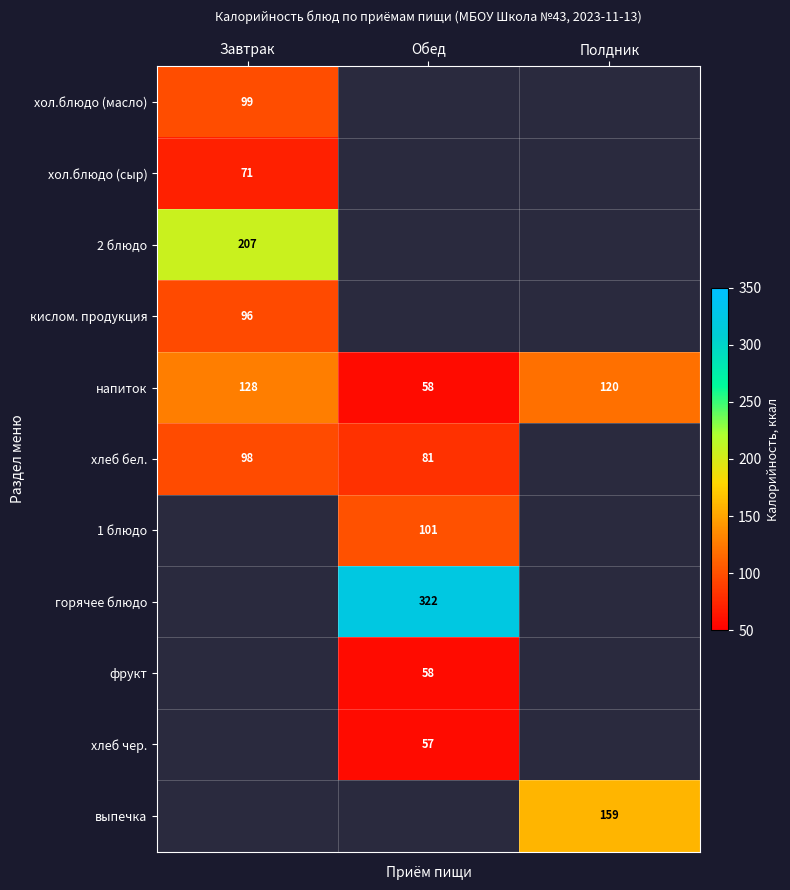

Is it true that 2 блюдо equals 207 at Завтрак?

True